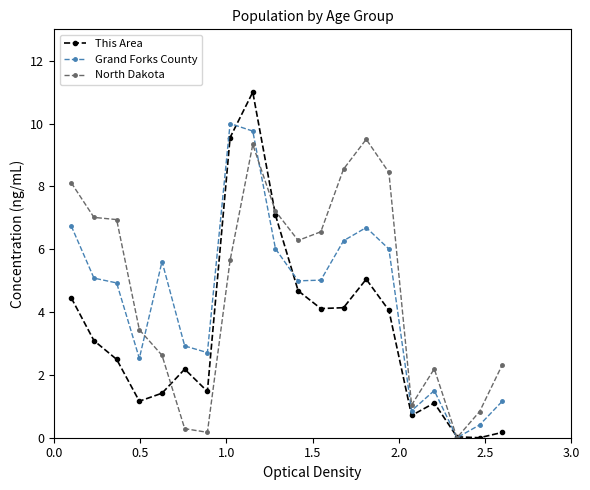

At how many categories does at least one series exceed 8?

6